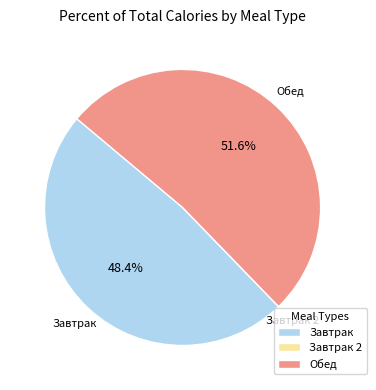

Which slice is the largest?

Обед